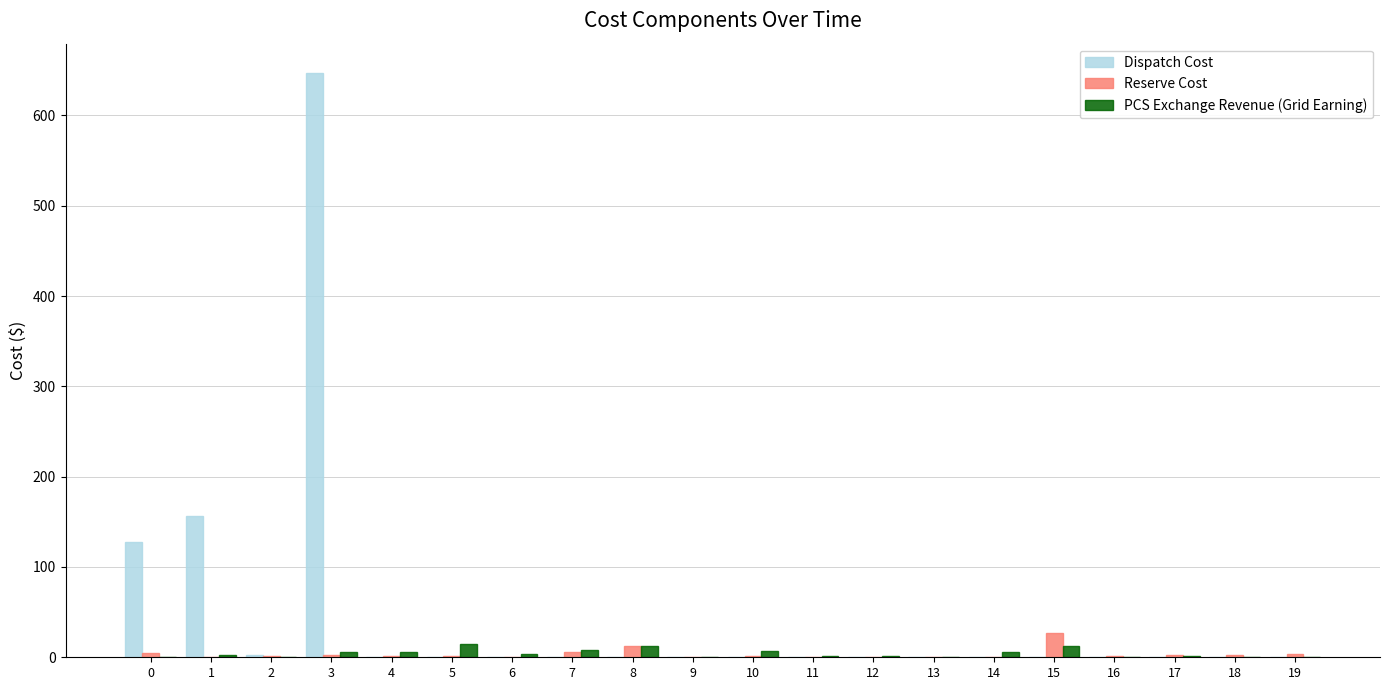

The Dispatch Cost series shows -213.0 at 15. True or false?

False